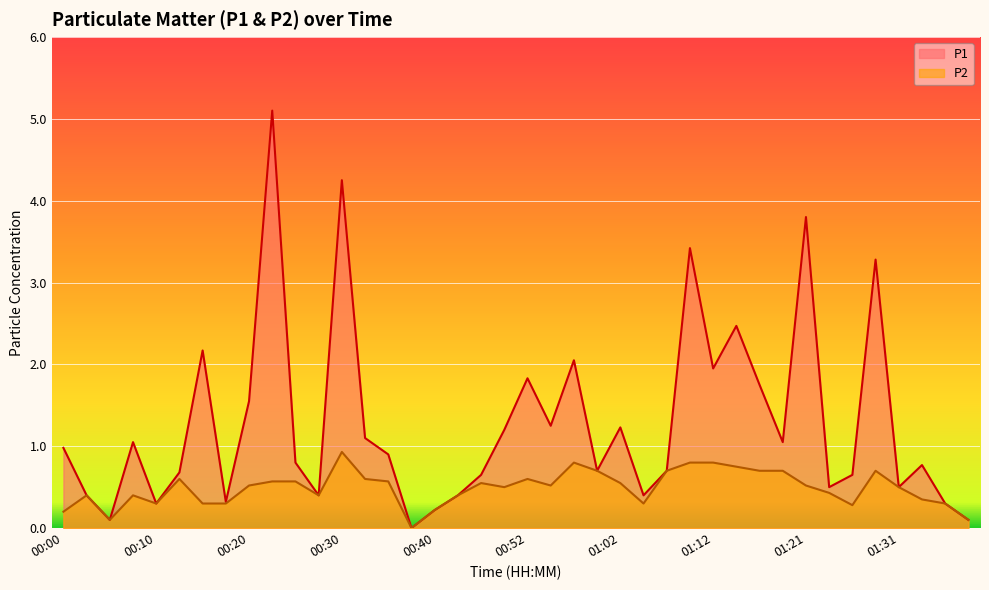

Reading right to left, list all the values displayed in this chart.

P1: 01:39=0.1	01:36=0.3	01:34=0.8	01:31=0.5	01:29=3.3	01:26=0.7	01:24=0.5	01:21=3.8	01:19=1.1	01:17=1.8	01:14=2.5	01:12=1.9	01:09=3.4	01:07=0.7	01:04=0.4	01:02=1.2	00:59=0.7	00:57=2.0	00:54=1.2	00:52=1.8	00:50=1.2	00:45=0.7	00:42=0.4	00:40=0.2	00:37=0.0	00:35=0.9	00:32=1.1	00:30=4.2	00:27=0.4	00:25=0.8	00:22=5.1	00:20=1.6	00:17=0.3	00:15=2.2	00:13=0.7	00:10=0.3	00:08=1.1	00:05=0.1	00:03=0.4	00:00=1.0
P2: 01:39=0.1	01:36=0.3	01:34=0.3	01:31=0.5	01:29=0.7	01:26=0.3	01:24=0.4	01:21=0.5	01:19=0.7	01:17=0.7	01:14=0.8	01:12=0.8	01:09=0.8	01:07=0.7	01:04=0.3	01:02=0.6	00:59=0.7	00:57=0.8	00:54=0.5	00:52=0.6	00:50=0.5	00:45=0.6	00:42=0.4	00:40=0.2	00:37=0.0	00:35=0.6	00:32=0.6	00:30=0.9	00:27=0.4	00:25=0.6	00:22=0.6	00:20=0.5	00:17=0.3	00:15=0.3	00:13=0.6	00:10=0.3	00:08=0.4	00:05=0.1	00:03=0.4	00:00=0.2